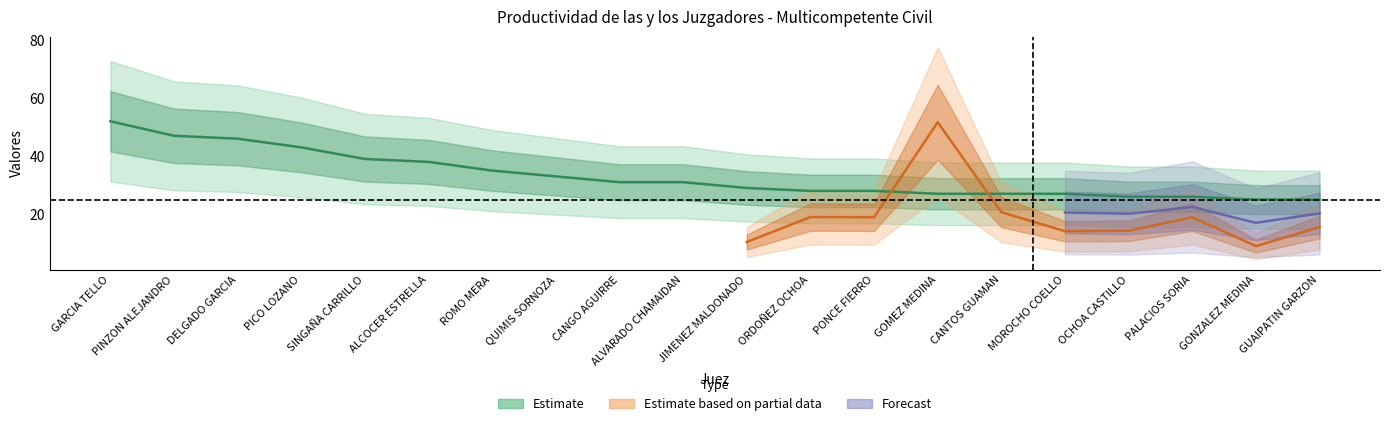

Rank the categories by value from highest to lowest.

GARCIA TELLO, PINZON ALEJANDRO, DELGADO GARCIA, PICO LOZANO, SINGAÑA CARRILLO, ALCOCER ESTRELLA, ROMO MERA, QUIMIS SORNOZA, CANGO AGUIRRE, ALVARADO CHAMAIDAN, JIMENEZ MALDONADO, ORDOÑEZ OCHOA, PONCE FIERRO, GOMEZ MEDINA, CANTOS GUAMAN, MOROCHO COELLO, OCHOA CASTILLO, PALACIOS SORIA, GONZALEZ MEDINA, GUAIPATIN GARZON